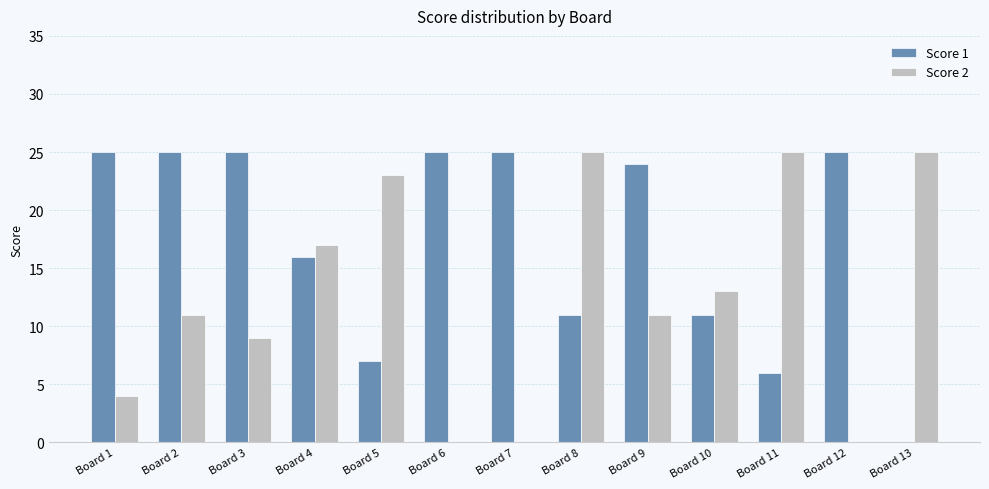

The Score 1 series shows 11 at Board 4. True or false?

False